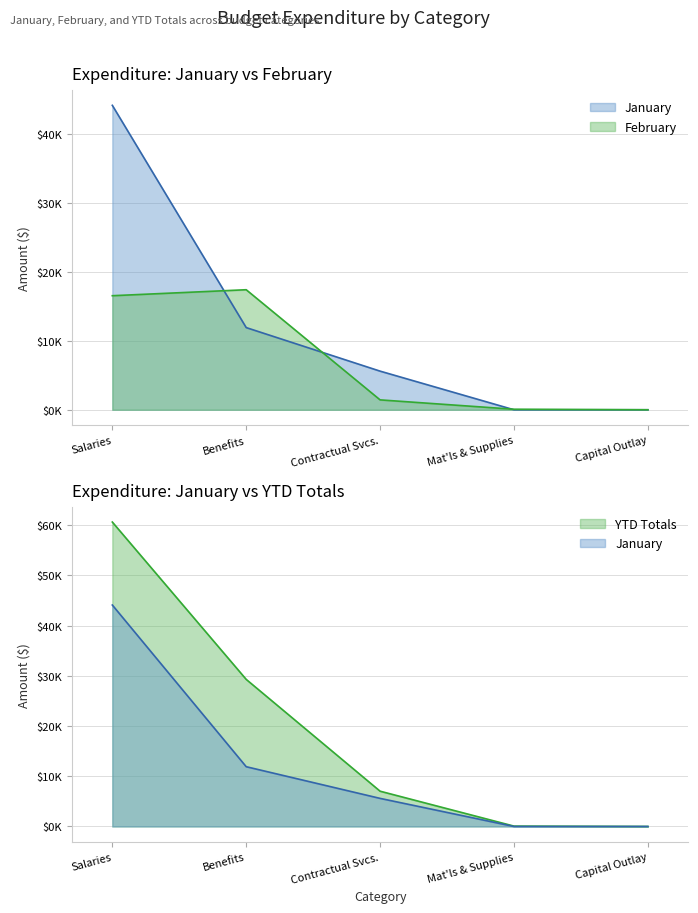

List the series in order of their overall mean, highest first.

YTD Totals, January, February